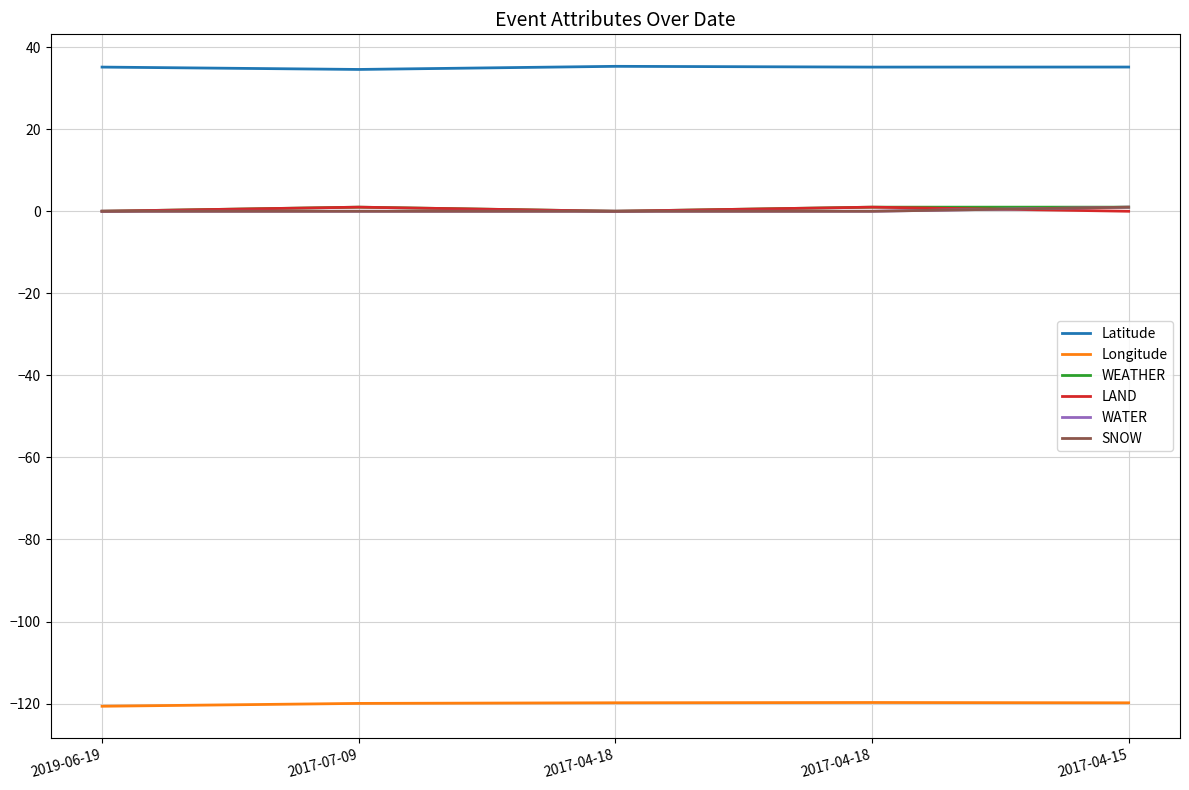

Which series changed the most between 2019-06-19 and 2017-04-18?

Longitude